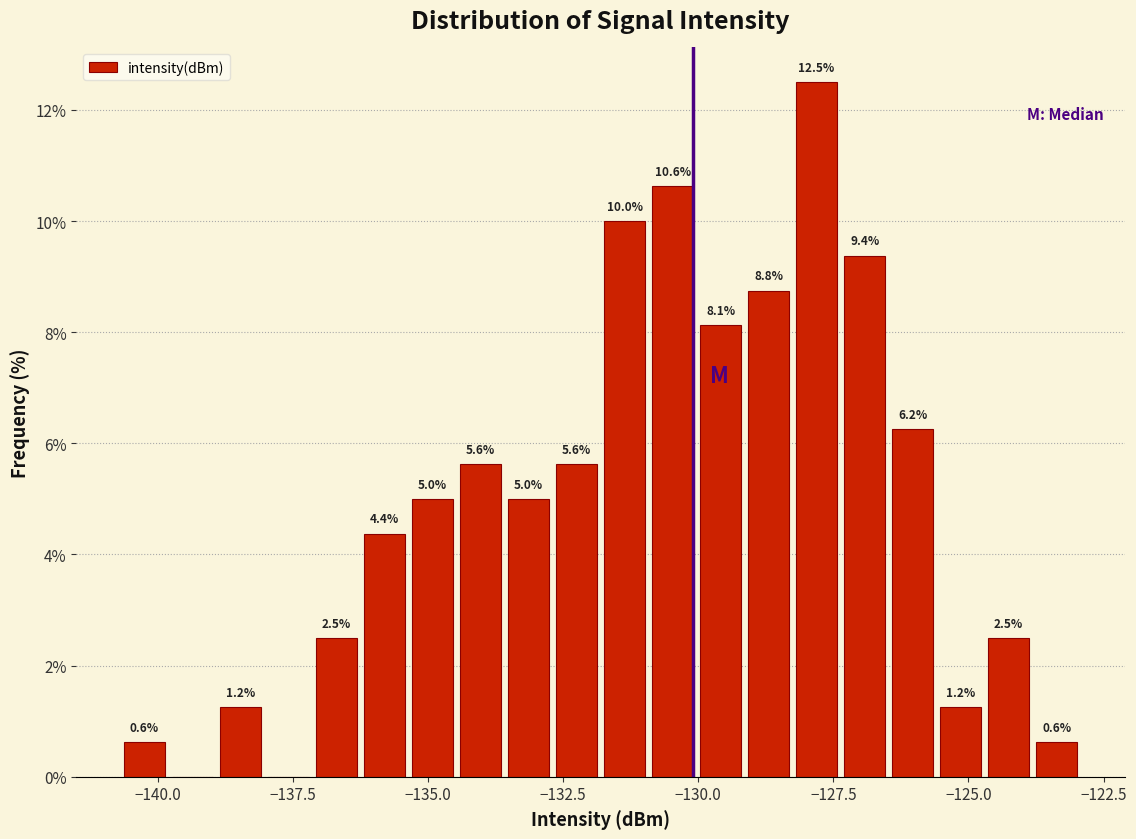

Around what value on the x-axis is the tallest bar? Give the approximate position of its centre, as read against the axis.

-128.0